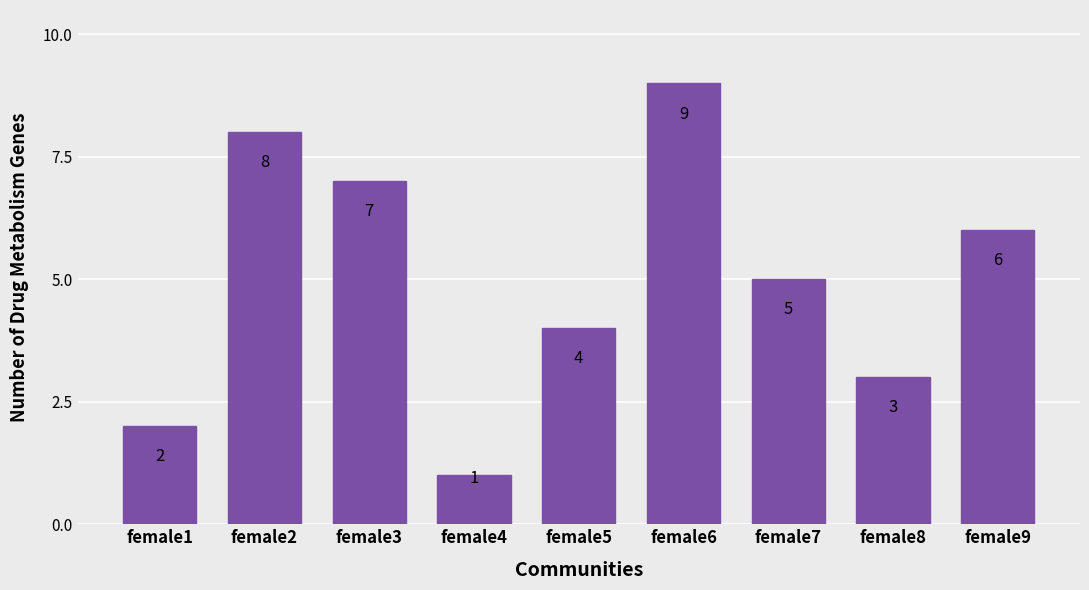

At which label is the value closest to 5?

female7